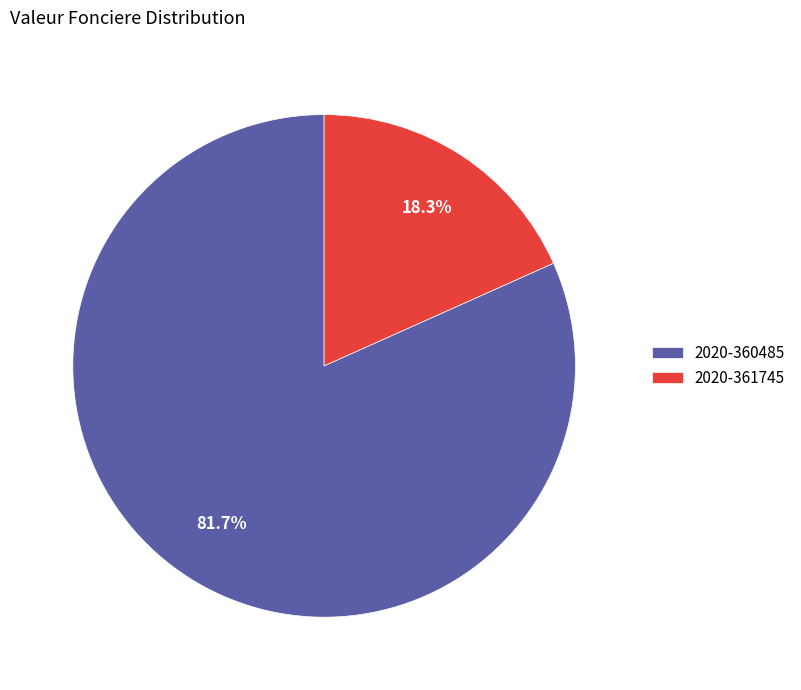

Which category has the biggest portion of the pie?

2020-360485